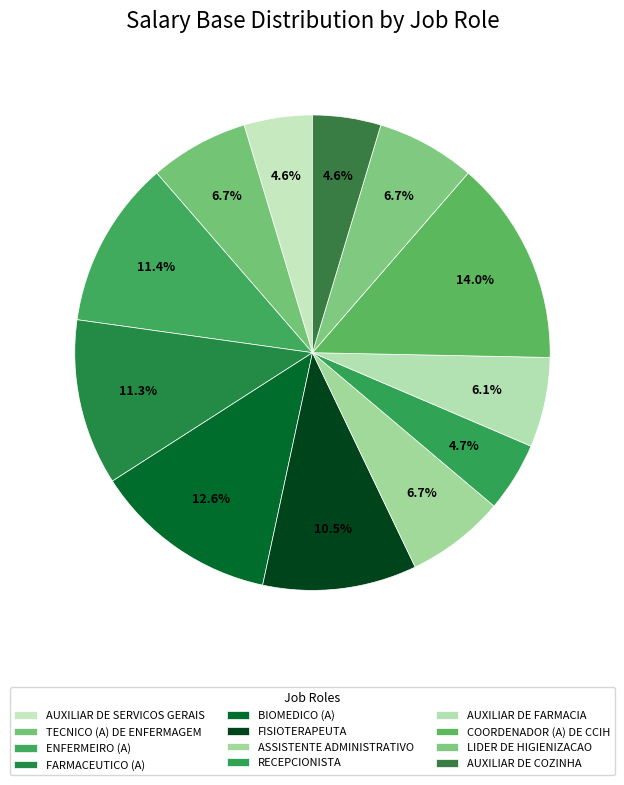

To the nearest percent, what is the difference between the AUXILIAR DE COZINHA and ENFERMEIRO (A) slice percentages?

7%